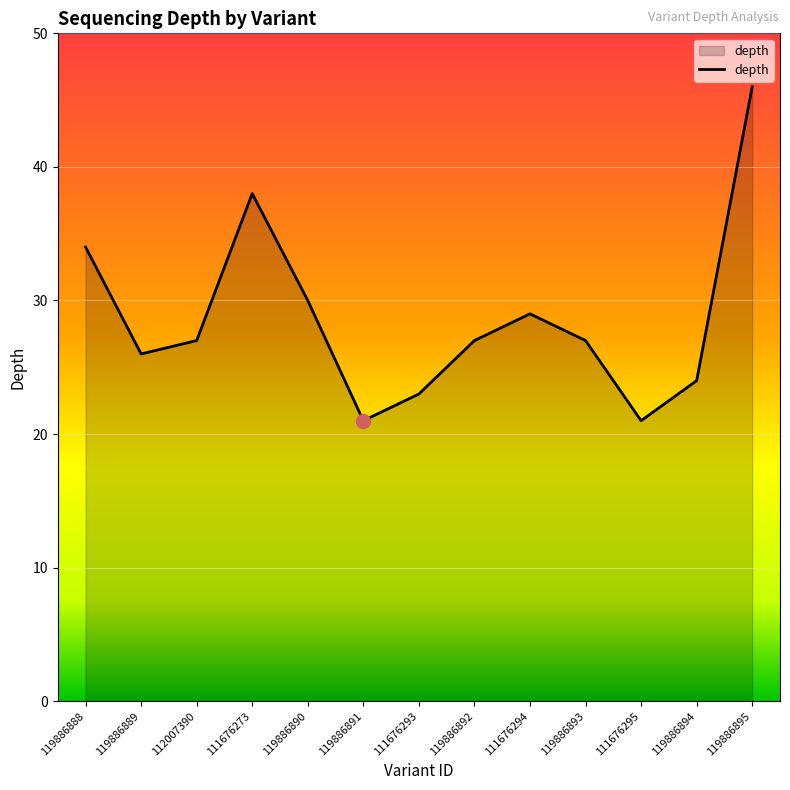

Where is the first local maximum?

111676273